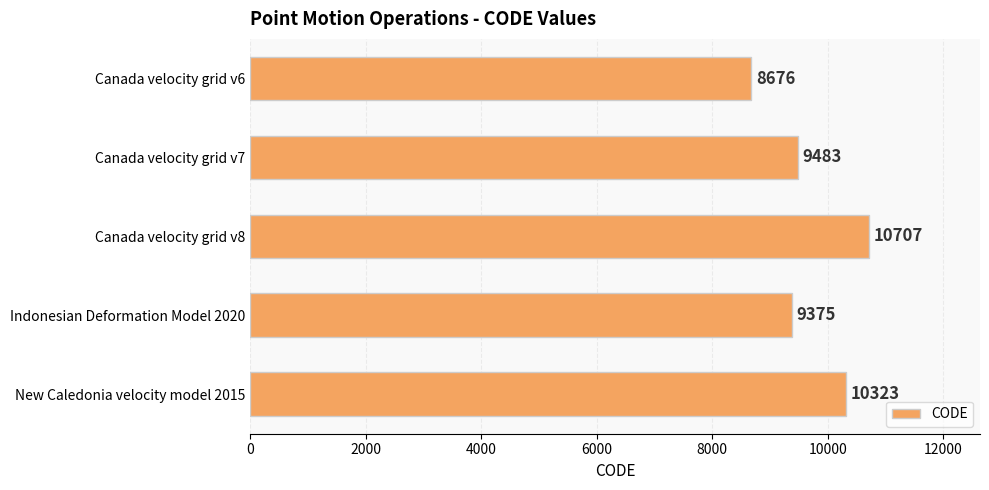

What is the difference between the maximum and minimum values?

2031